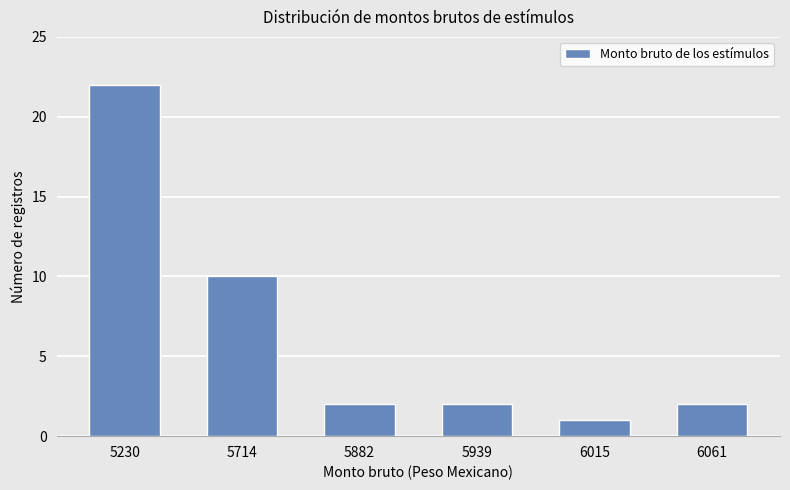

What is the sum of the values at 5714 and 5882?

12